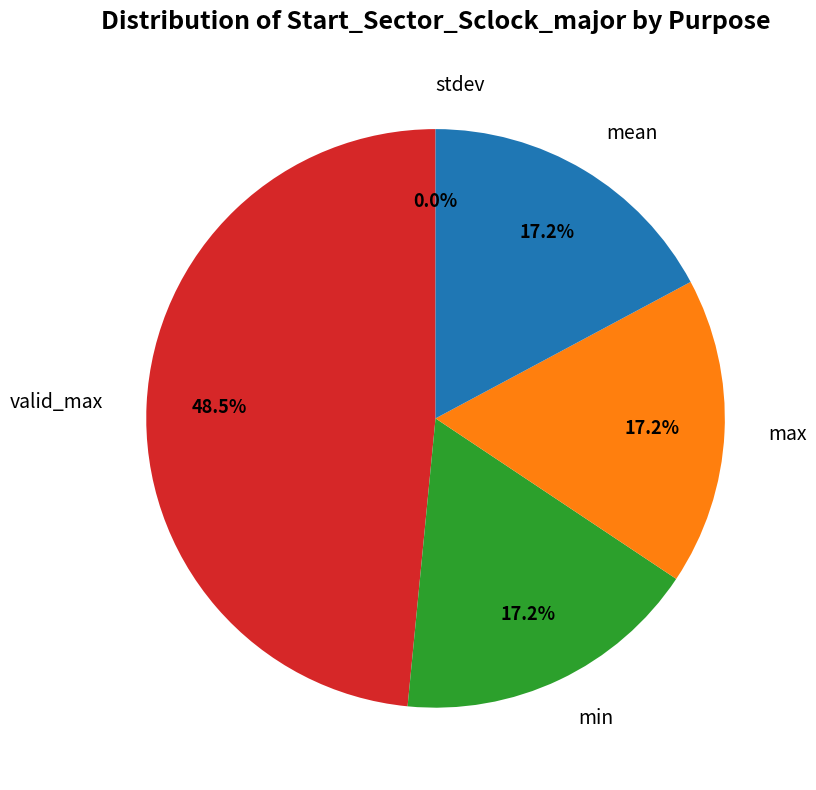

Which has a higher value, valid_max or max?

valid_max